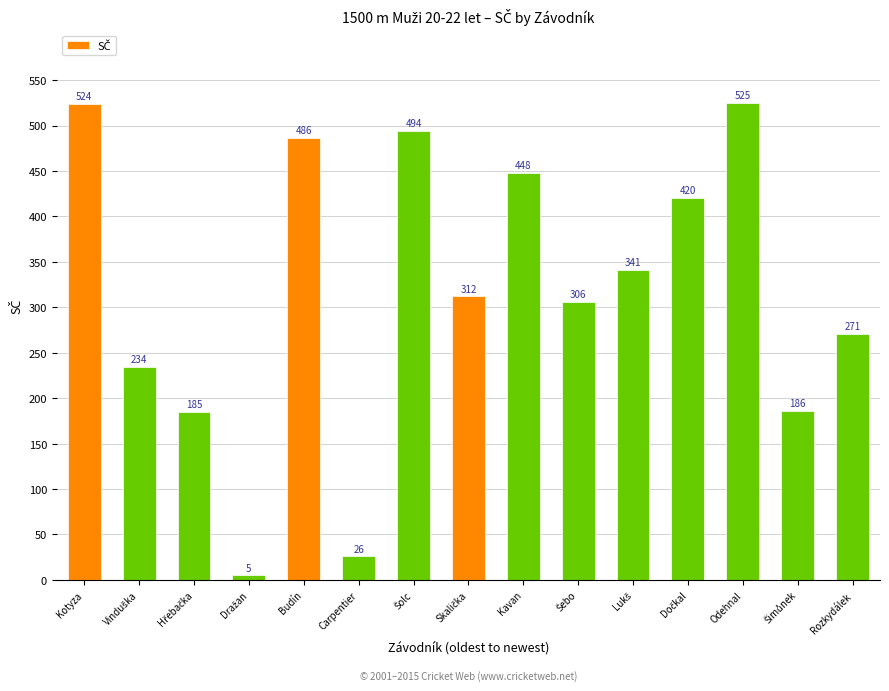

What is the sum of all values?

4763